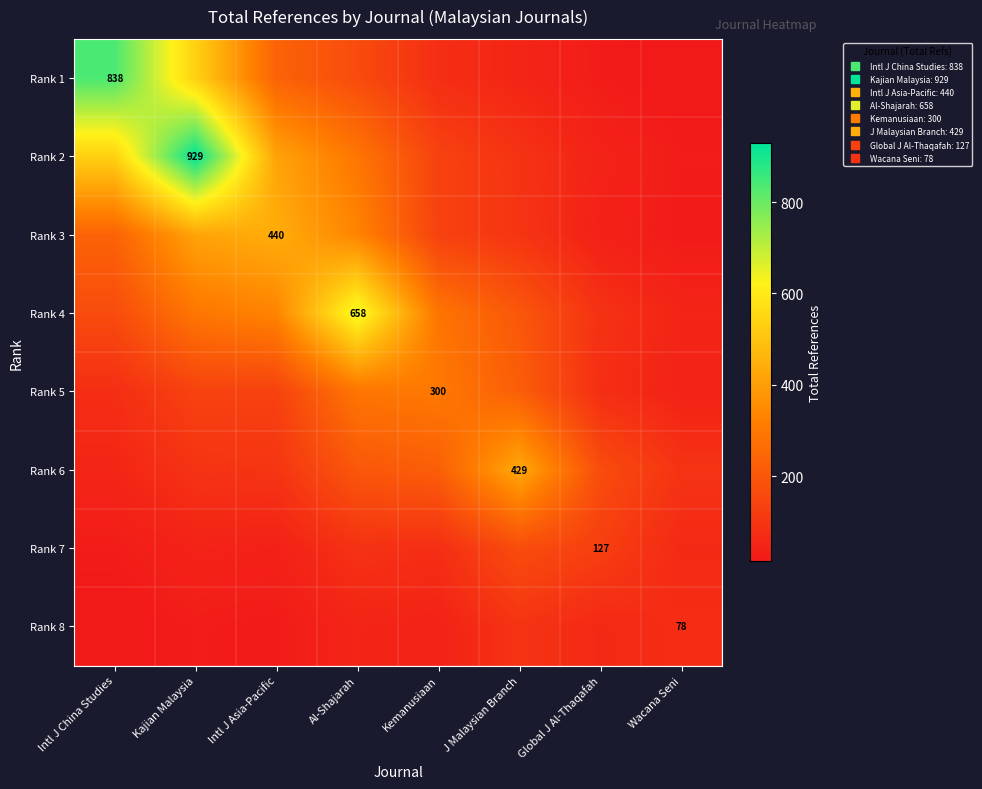

Is the value of Rank 6 at Kajian Malaysia greater than the value of Rank 4 at Global J Al-Thaqafah?

Yes